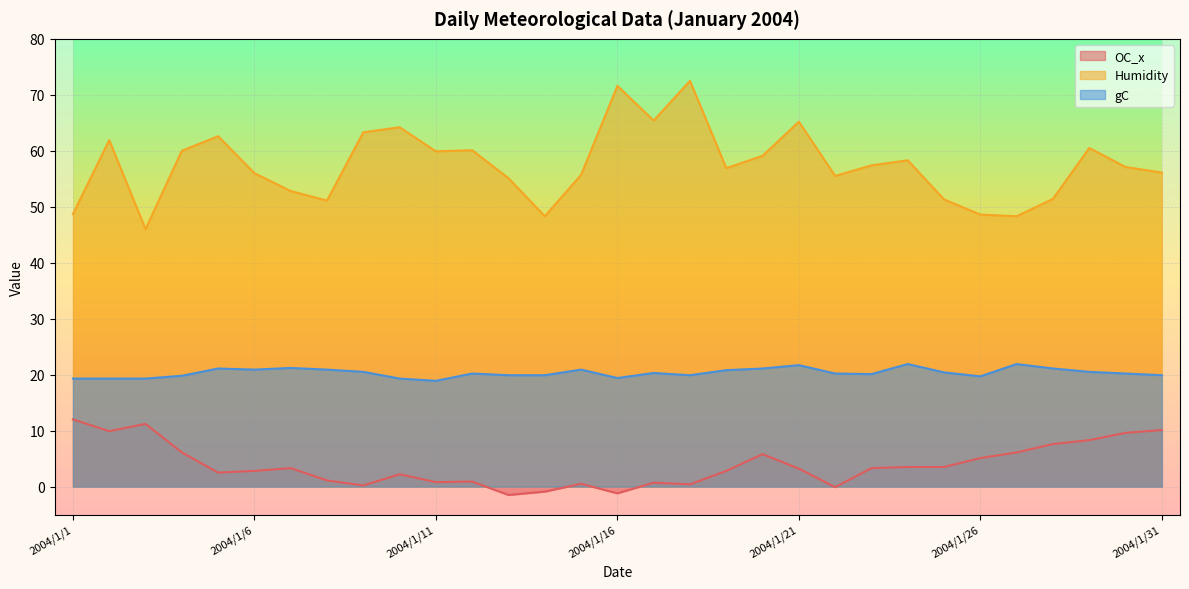

At which category does the chart reach its peak across all series?

2004/1/18